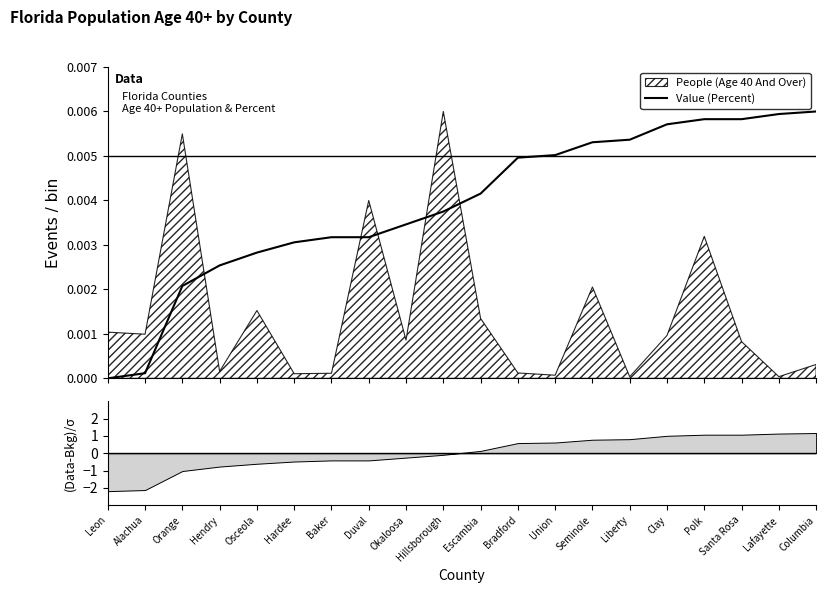

The chart shows a value of 0.0 at Escambia. True or false?

True